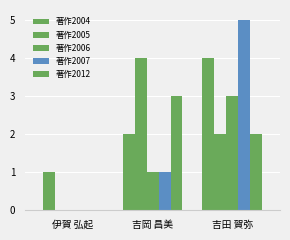

At how many categories does at least one series exceed 0?

3